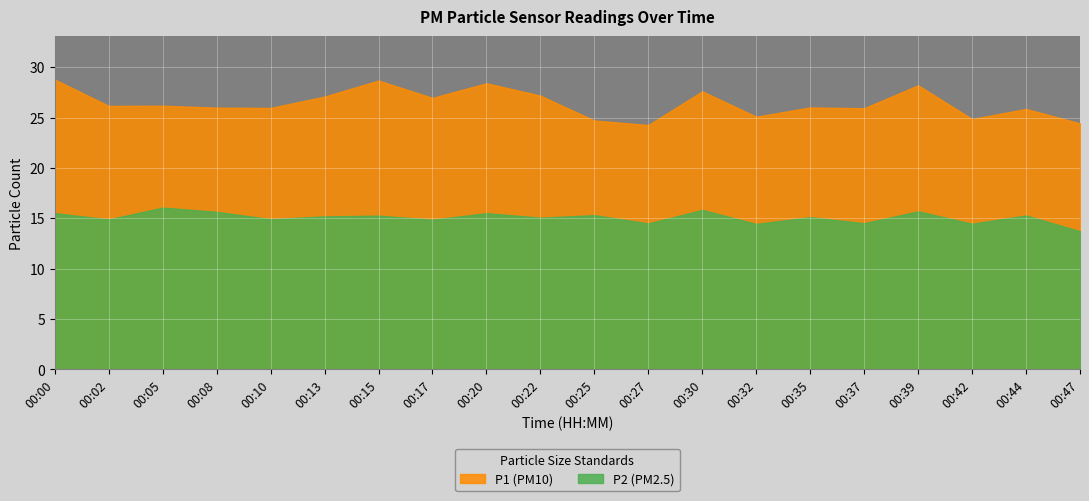

Where is the first local minimum for P2?

00:02